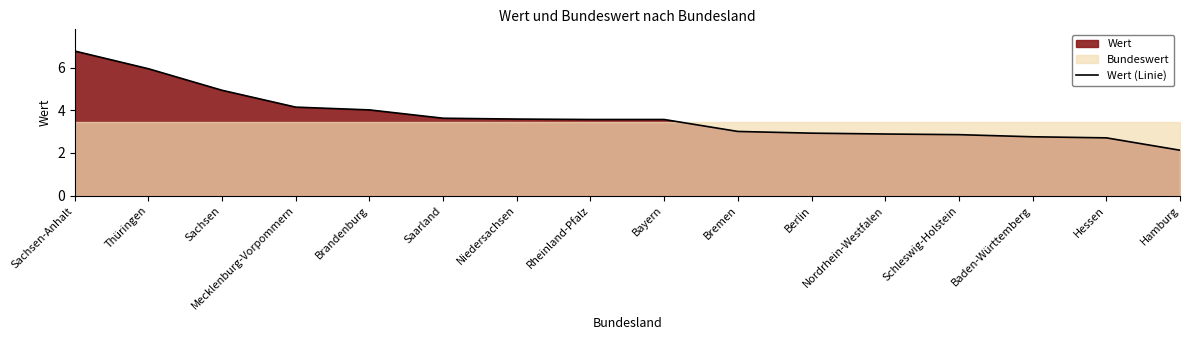

Reading left to right, what are all the values shown in this chart?

Sachsen-Anhalt=6.8	Thüringen=6.0	Sachsen=4.9	Mecklenburg-Vorpommern=4.2	Brandenburg=4.0	Saarland=3.6	Niedersachsen=3.6	Rheinland-Pfalz=3.6	Bayern=3.6	Bremen=3.0	Berlin=2.9	Nordrhein-Westfalen=2.9	Schleswig-Holstein=2.9	Baden-Württemberg=2.8	Hessen=2.7	Hamburg=2.1